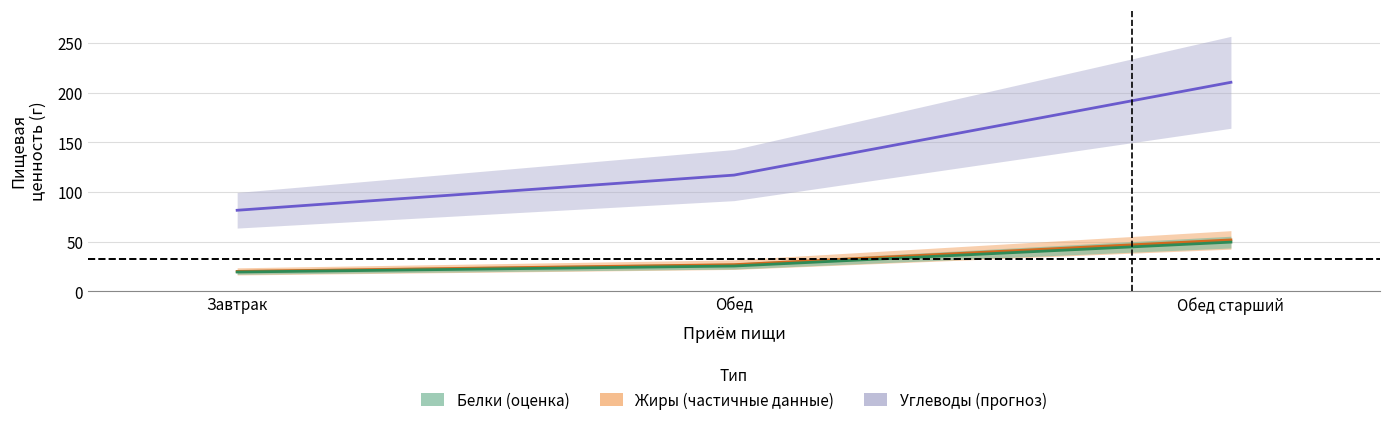

What is the difference between the highest and lowest values at Завтрак?

62.2